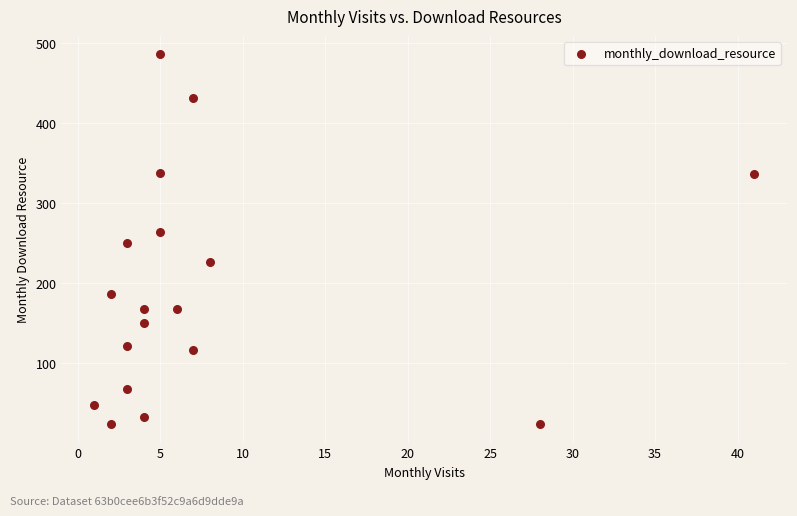

What is the range of Y values (max minus min)?

462